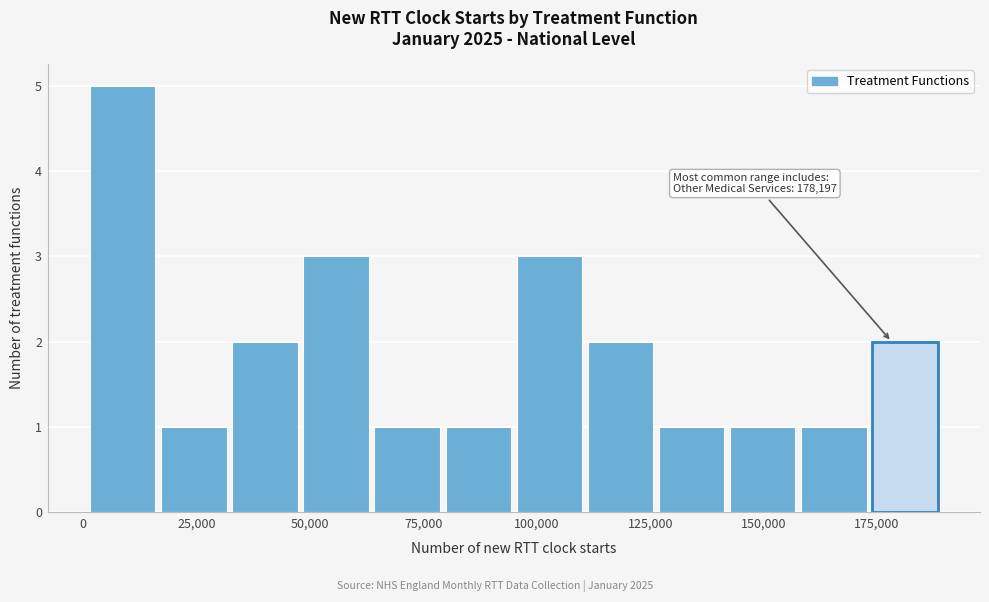

Read against the x-axis, roughly where is the centre of the tallest bar?

10000